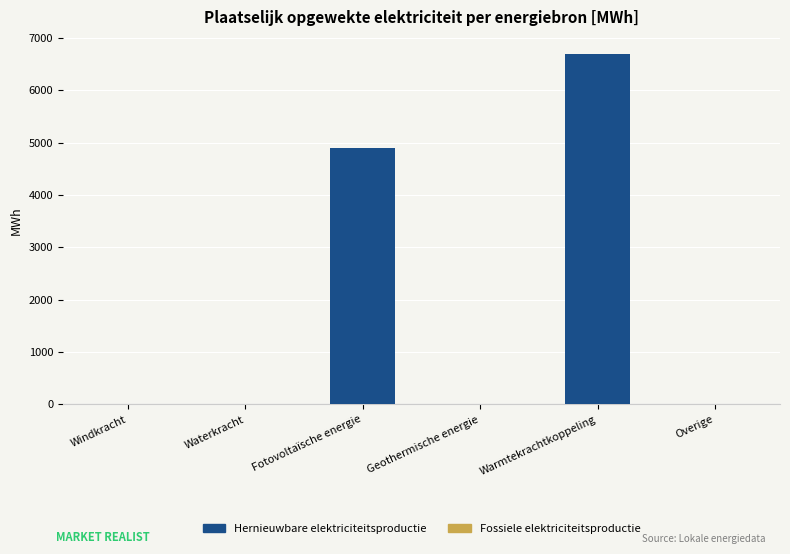

The Fossiele elektriciteitsproductie series shows 5.0 at Warmtekrachtkoppeling. True or false?

False